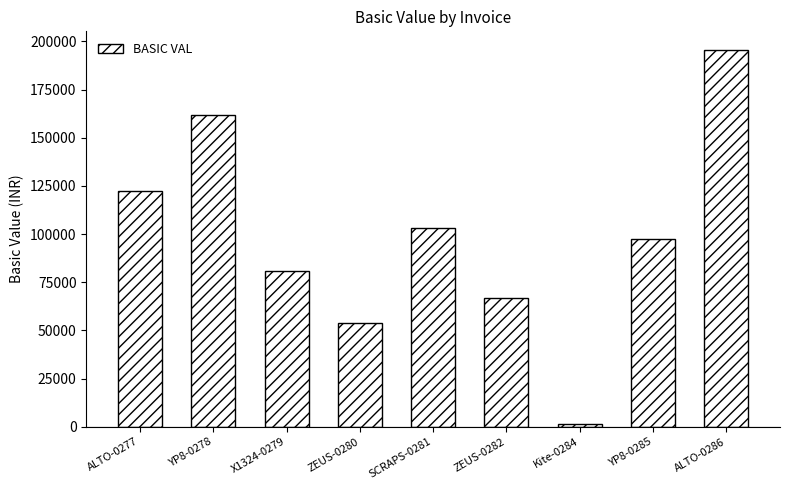

What value does the data have at YP8-0278?

162040.0